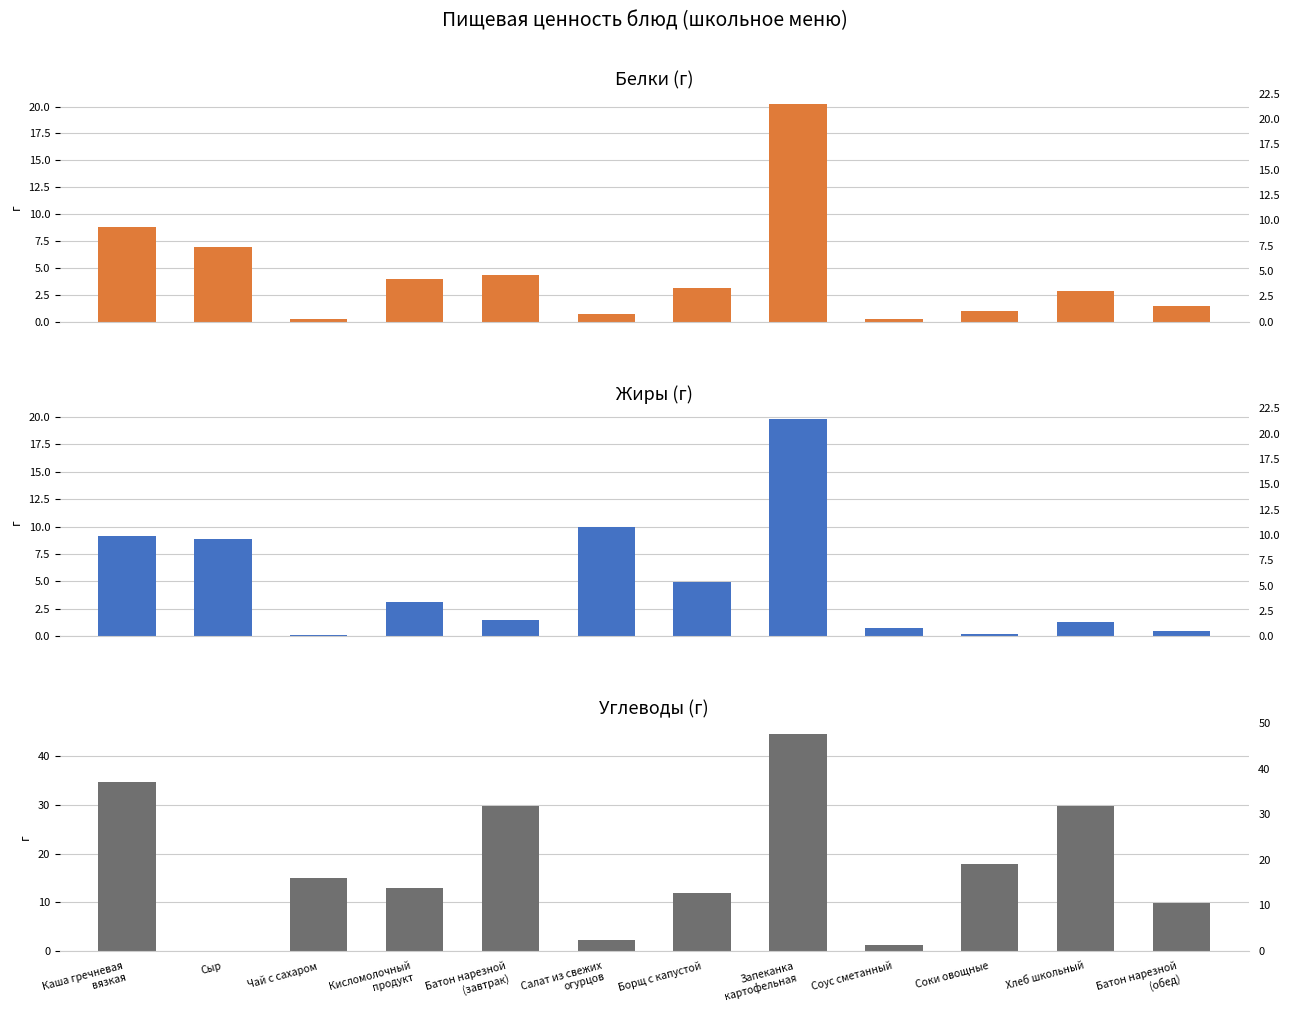

What is the total value across all series at Соки овощные?

19.0